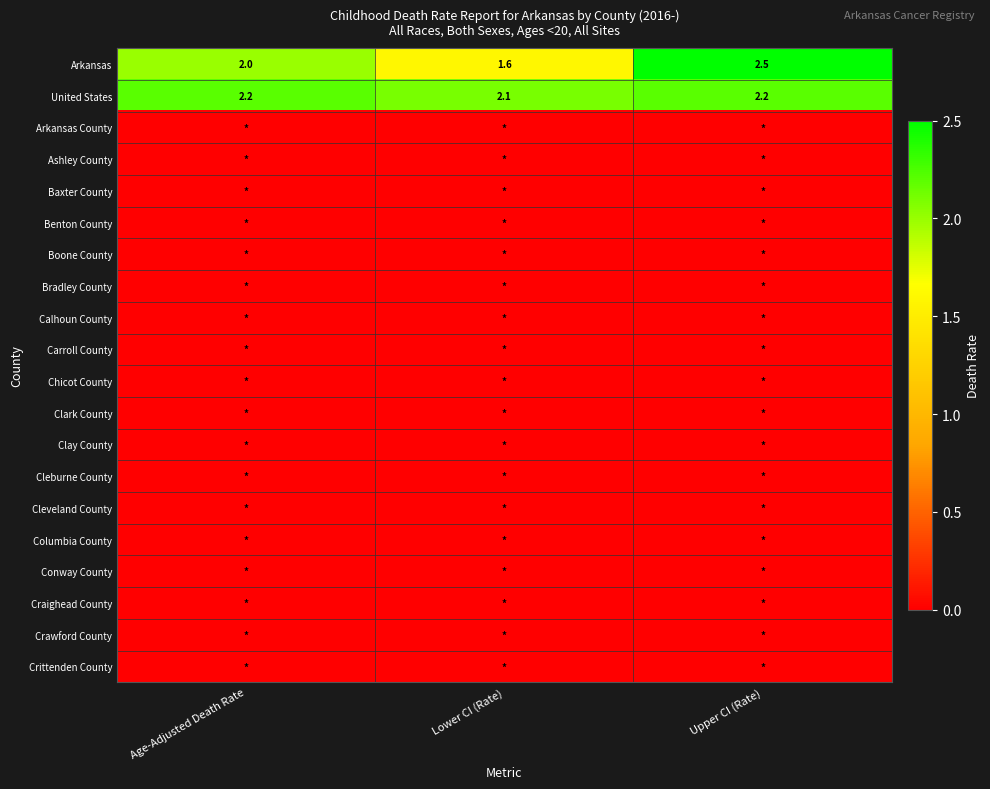

The value of Arkansas at Lower CI (Rate) is 0.8. True or false?

False